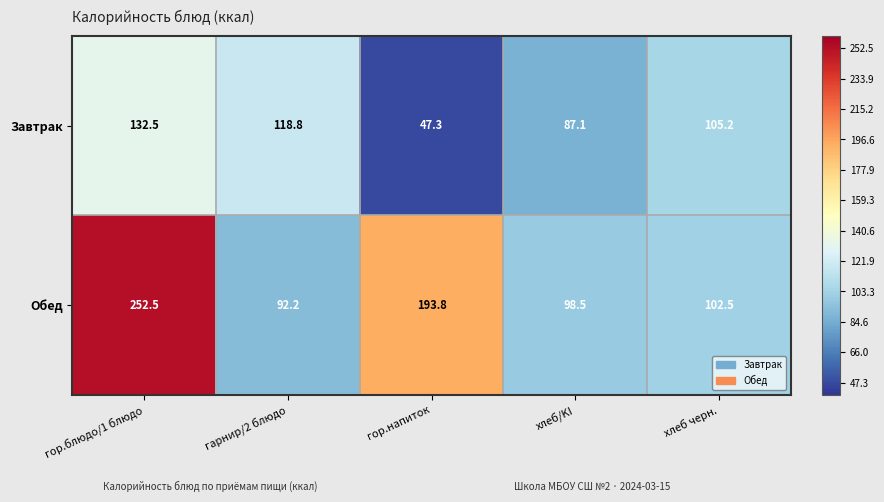

The value of Обед at гарнир/2 блюдо is 92.2. True or false?

True